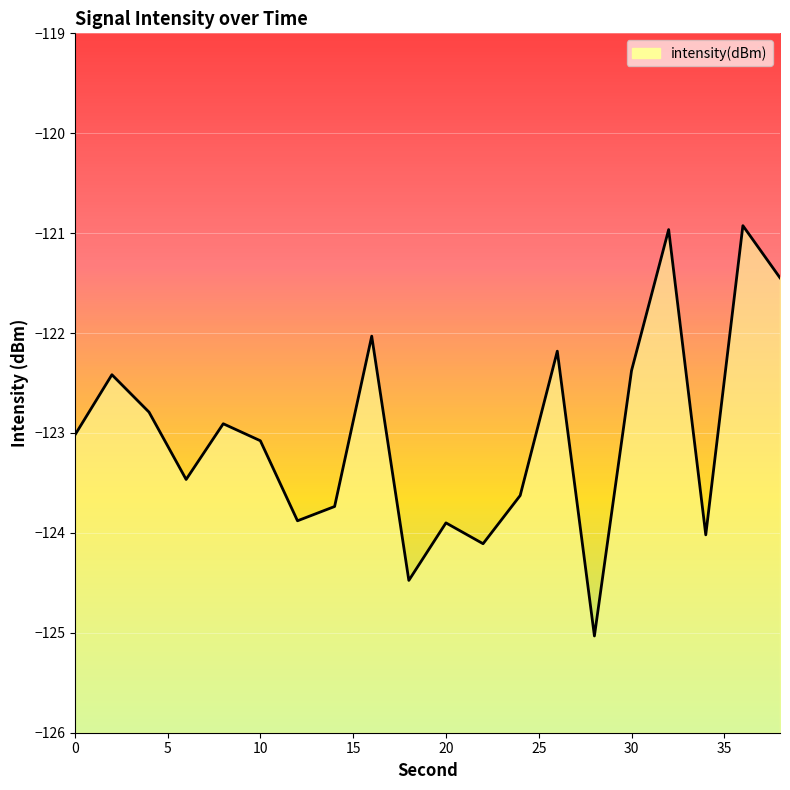

How many values exceed -123?

9